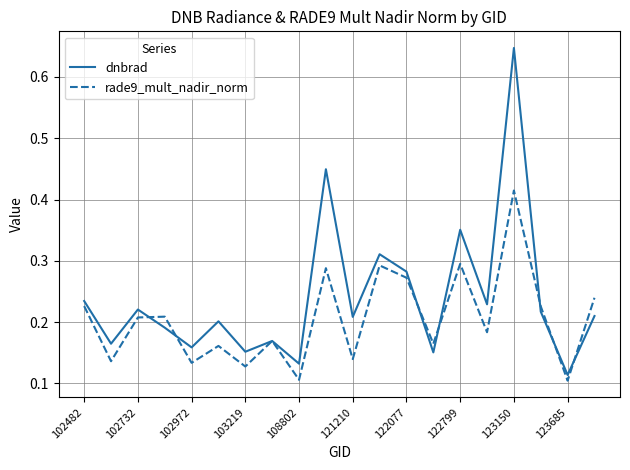

How many lines are shown in the chart?

2